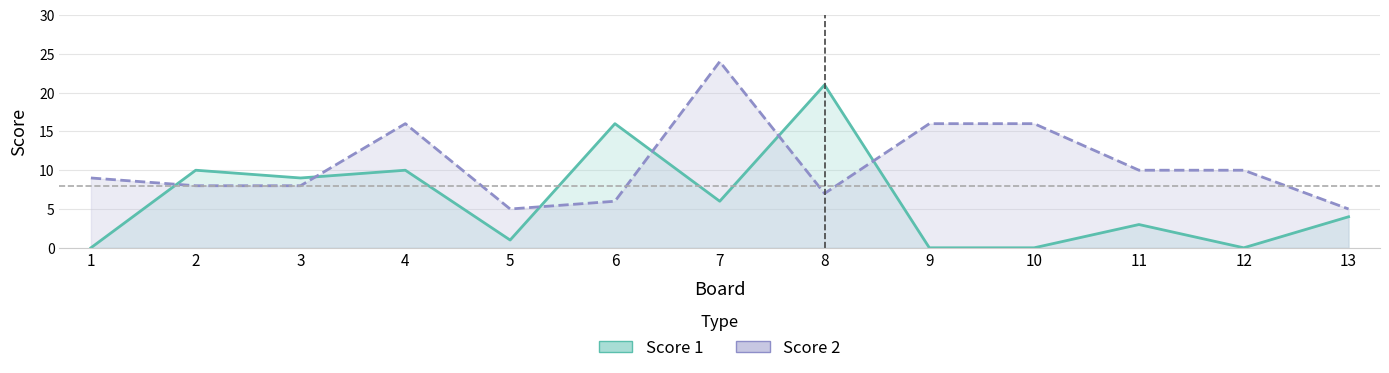

Between 12 and 5, which is larger?

5